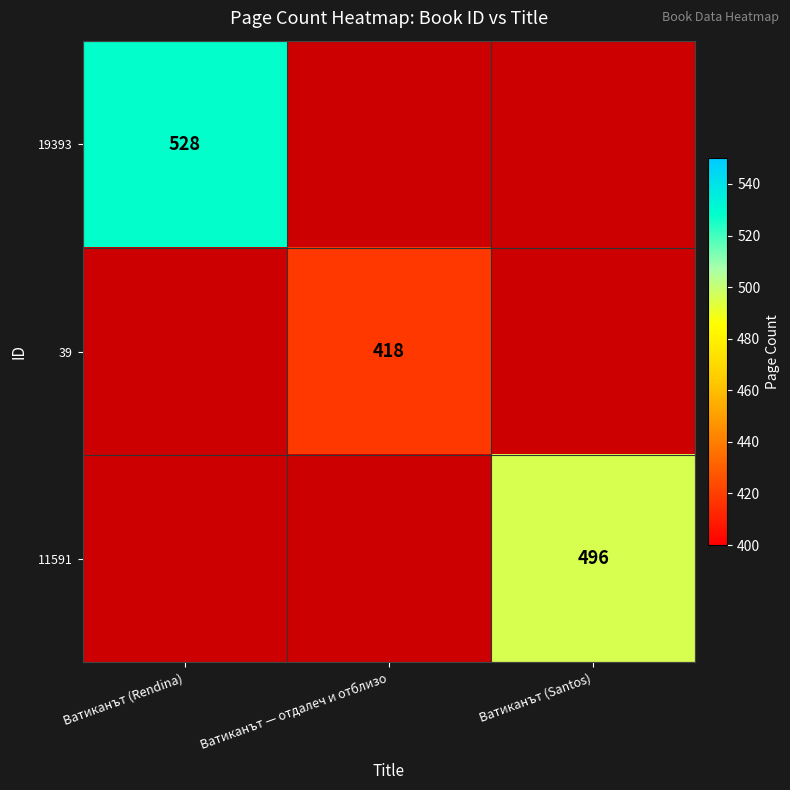

Is it true that 11591 equals 744 at Ватиканът (Santos)?

False